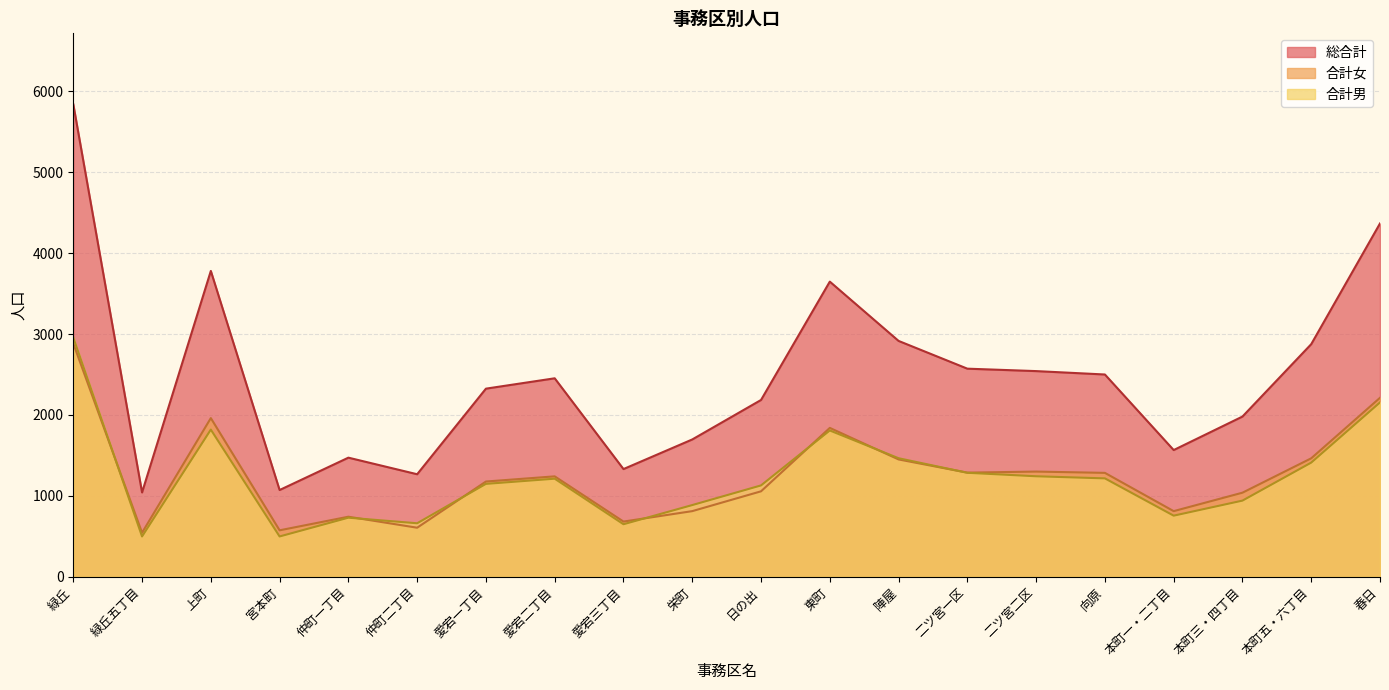

List the series in order of their peak value, highest first.

総合計, 合計男, 合計女